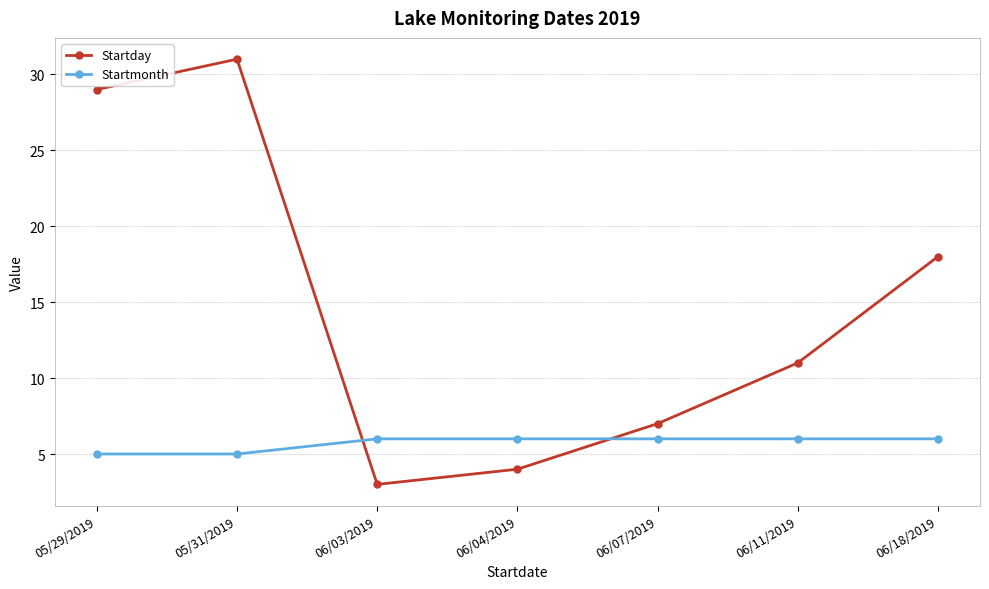

Which series changed the most between 06/04/2019 and 06/11/2019?

Startday